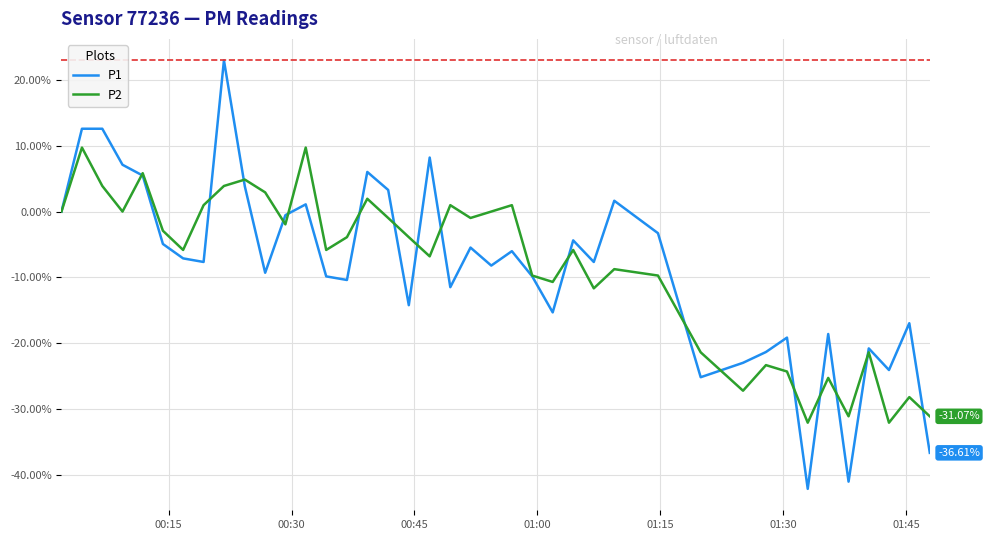

Is this an area chart (filled region under the line)?

No